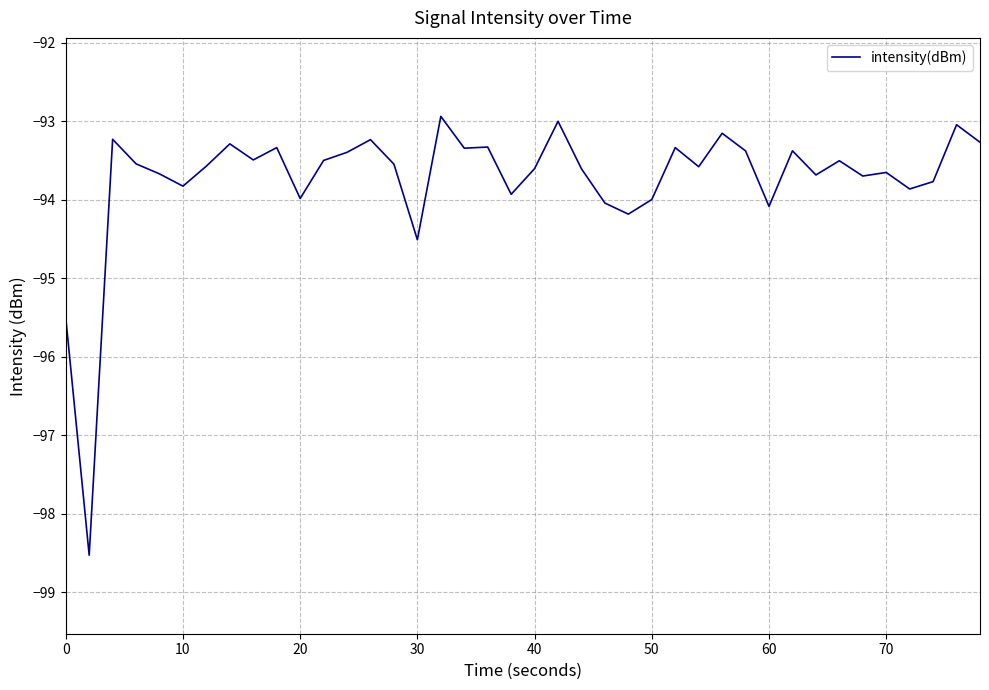

What is the difference between the maximum and minimum values?

5.6